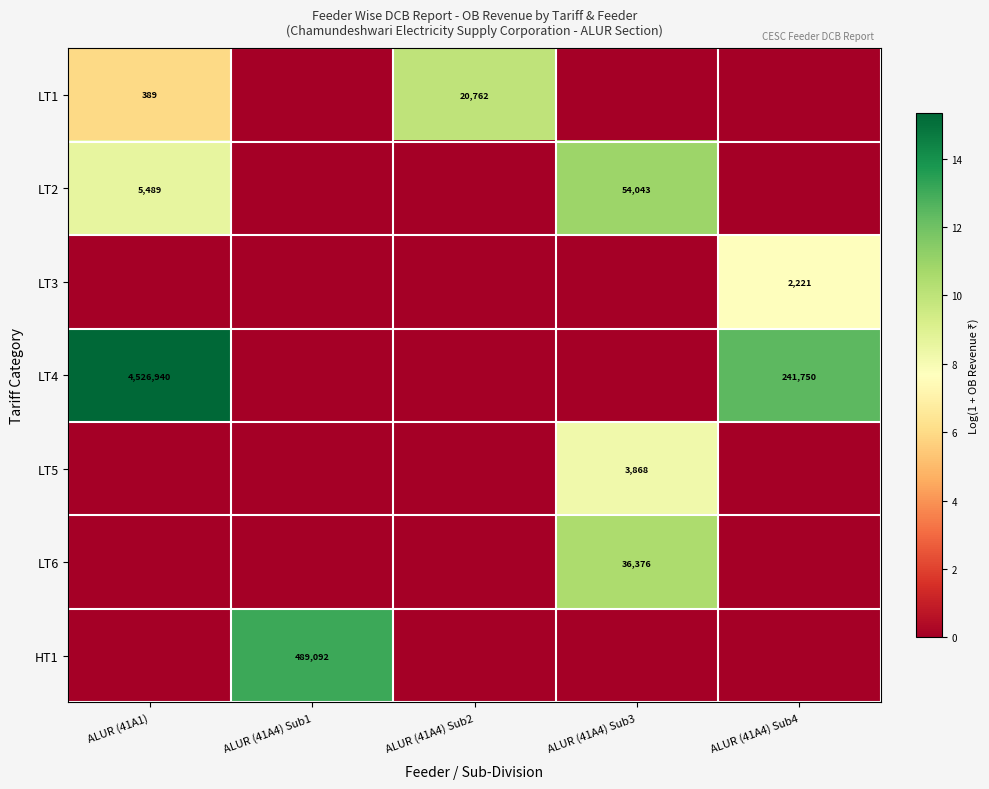

The value of LT4 at ALUR (41A4) Sub4 is 241750. True or false?

True